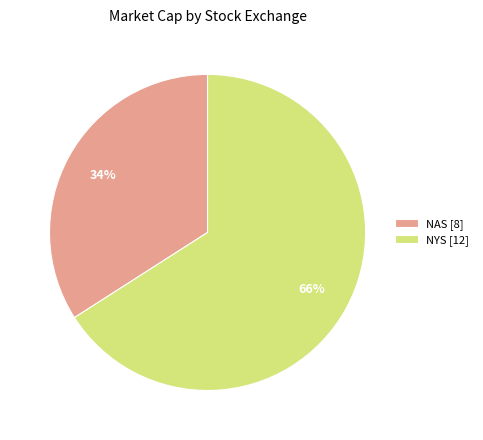

How many slices are in this pie chart?

2